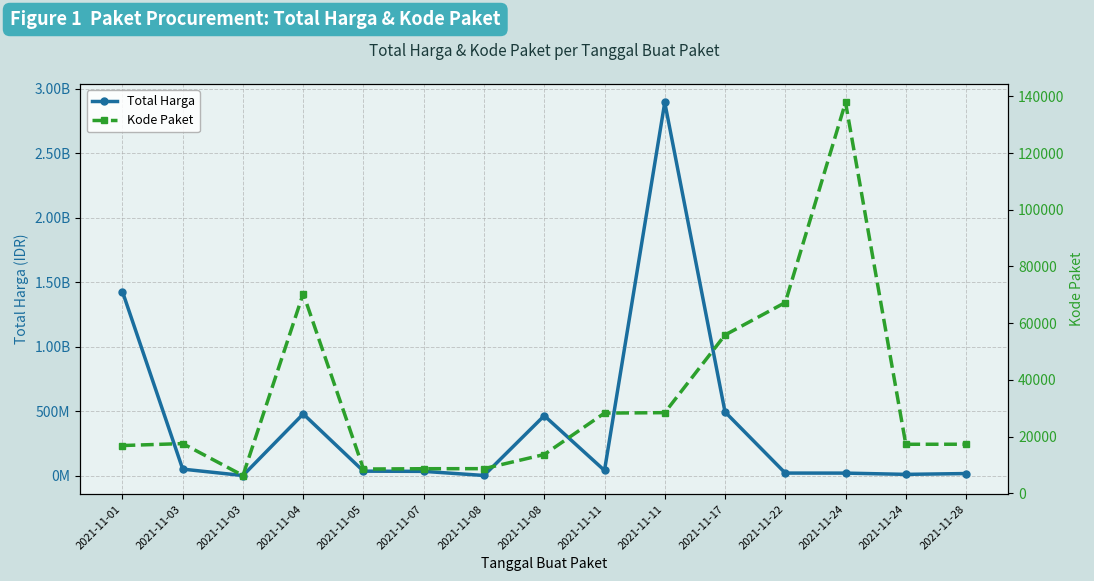

In Total Harga, how many points are higher than both neighbors (excluding endpoints)?

3